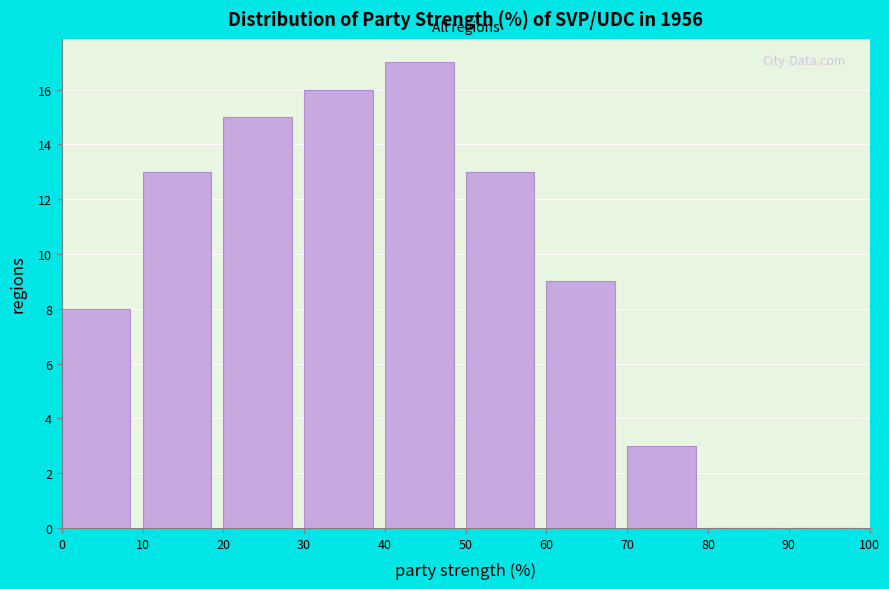

Reading left to right, list every bar in this chart as the range it spans on the x-axis followed by its height. The values are not printed on the chart, so give them approximately, as read against the axis.

0 to 10: 8
10 to 20: 13
20 to 30: 15
30 to 40: 16
40 to 50: 17
50 to 60: 13
60 to 70: 9
70 to 80: 3
80 to 90: 0
90 to 100: 0